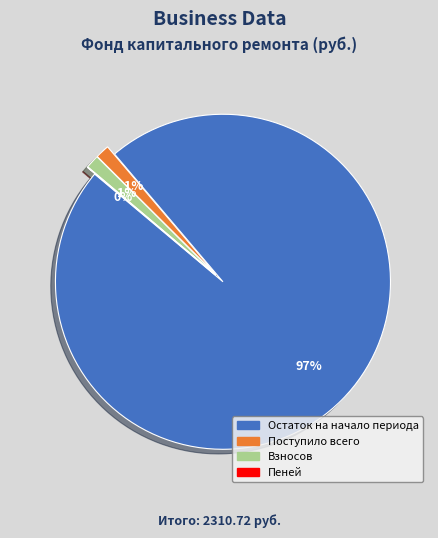

Does Поступило всего account for over 50% of the chart?

No